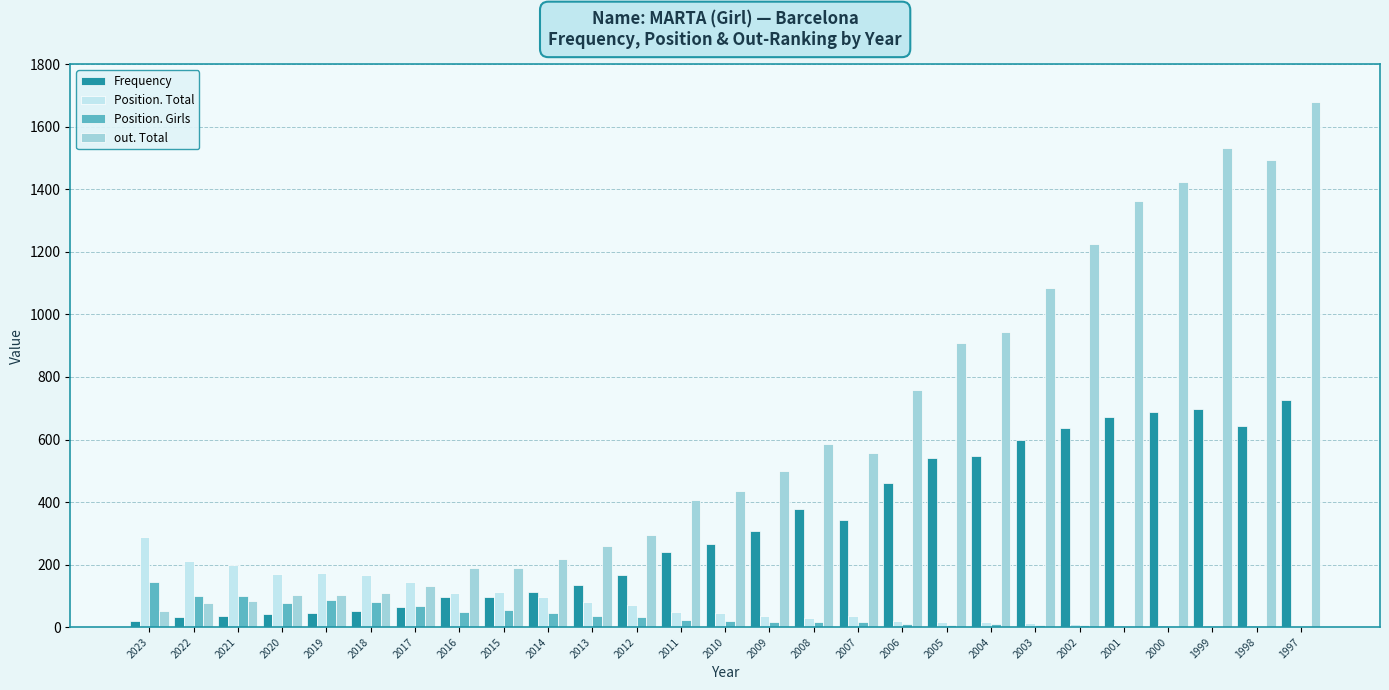

What is the sum of all Position. Girls values?

1028